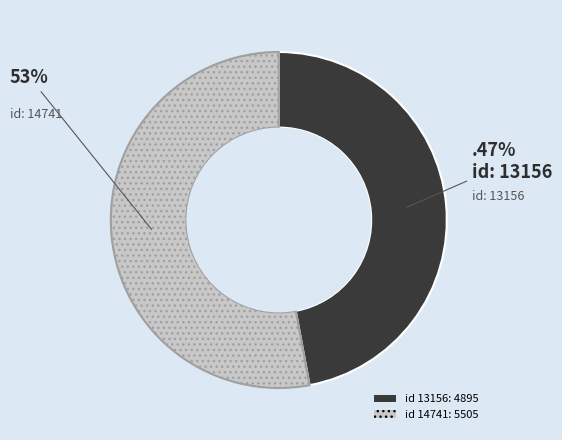

To the nearest percent, what is the difference between the largest and smallest slice percentages?

6%